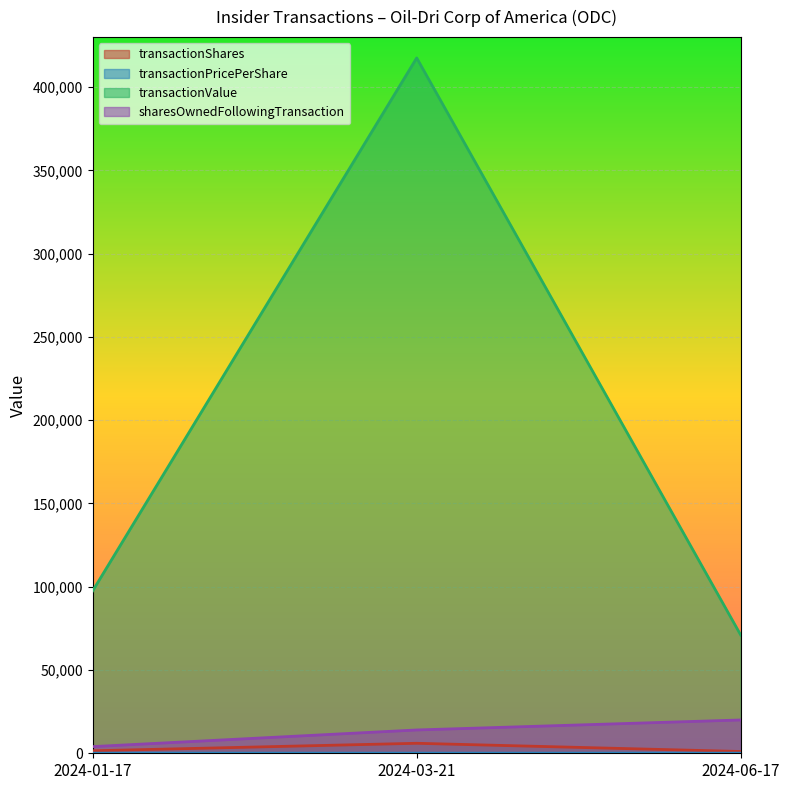

Read the transactionValue value at 2024-01-17.

97500.0